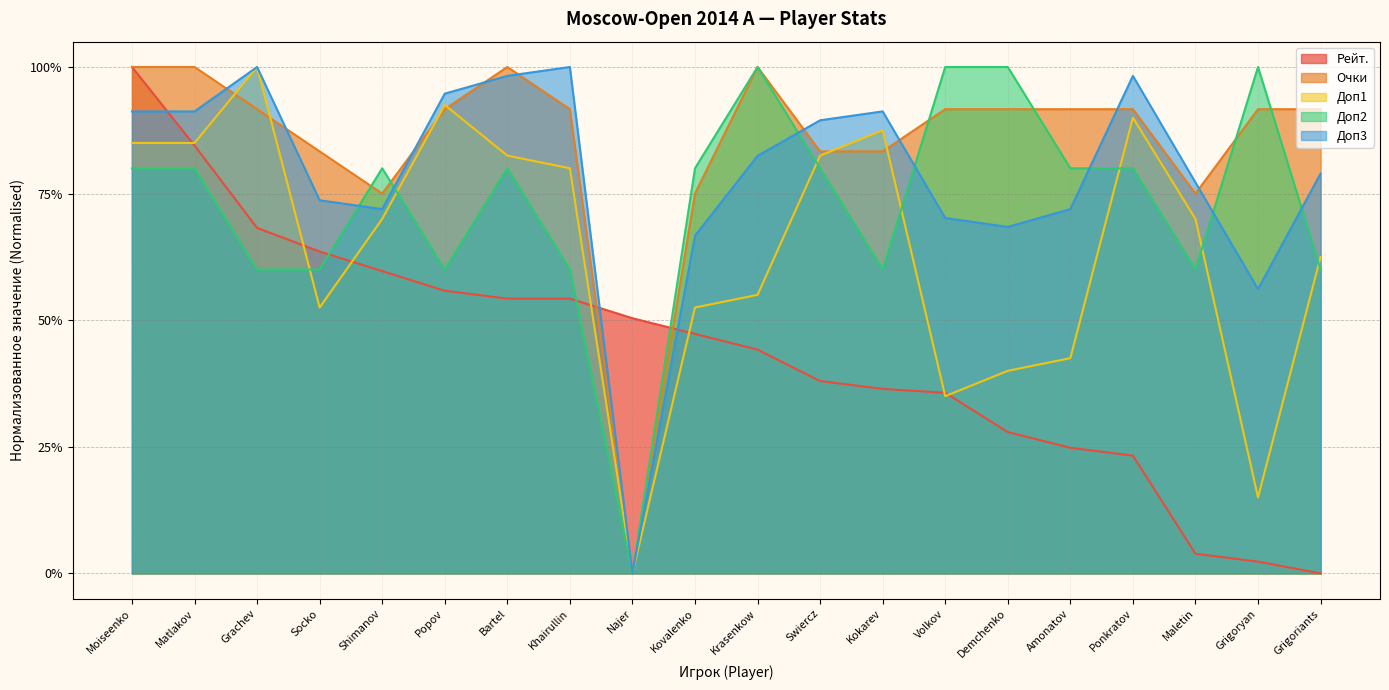

What is the greatest value displayed?

1.0